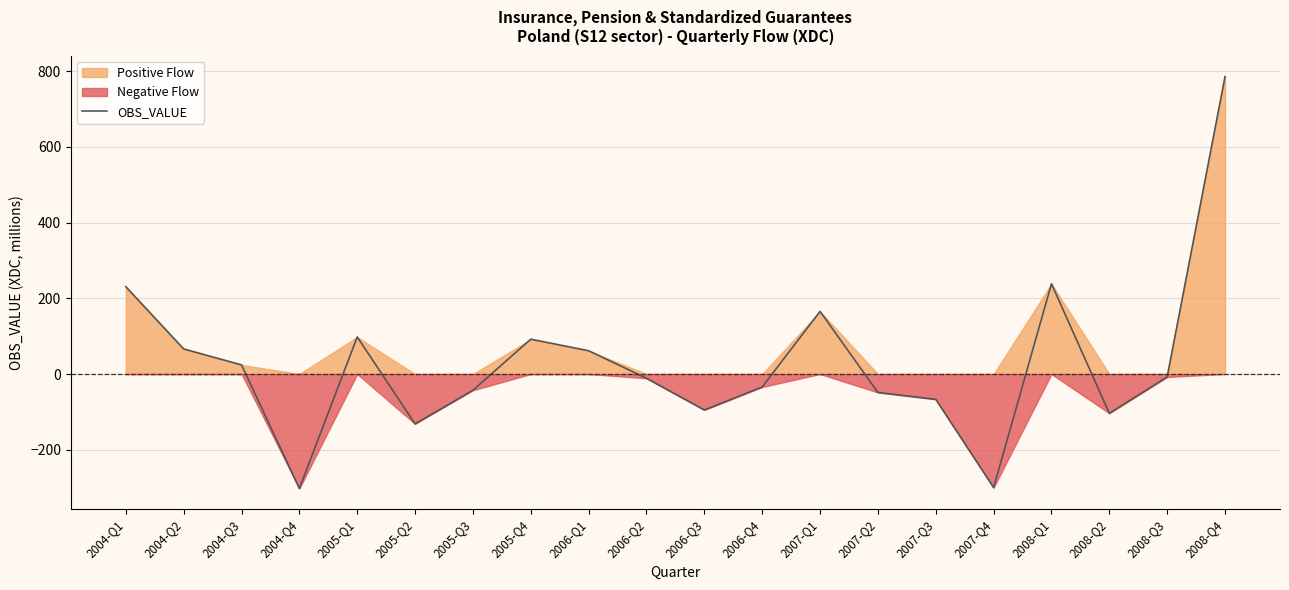

How many values are below -7?

11